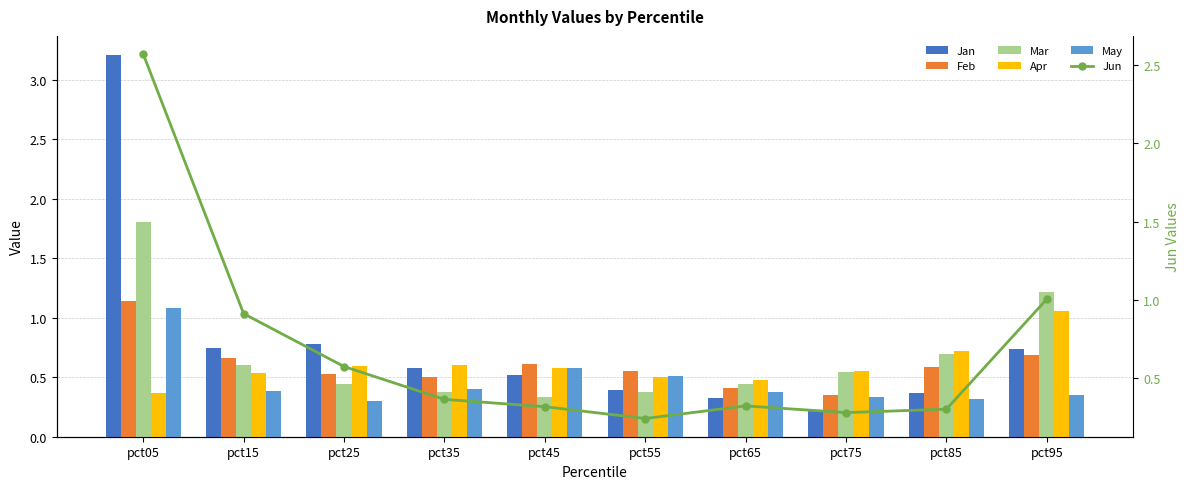

What is the value of the May bar at the 5th from the left?

0.6